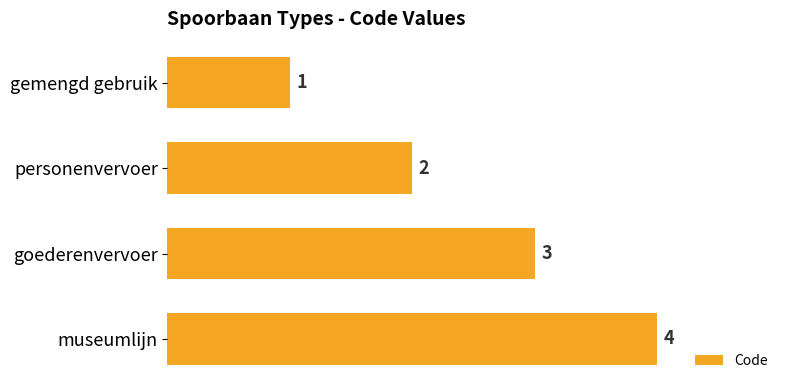

Is it true that the value at personenvervoer is 2?

True